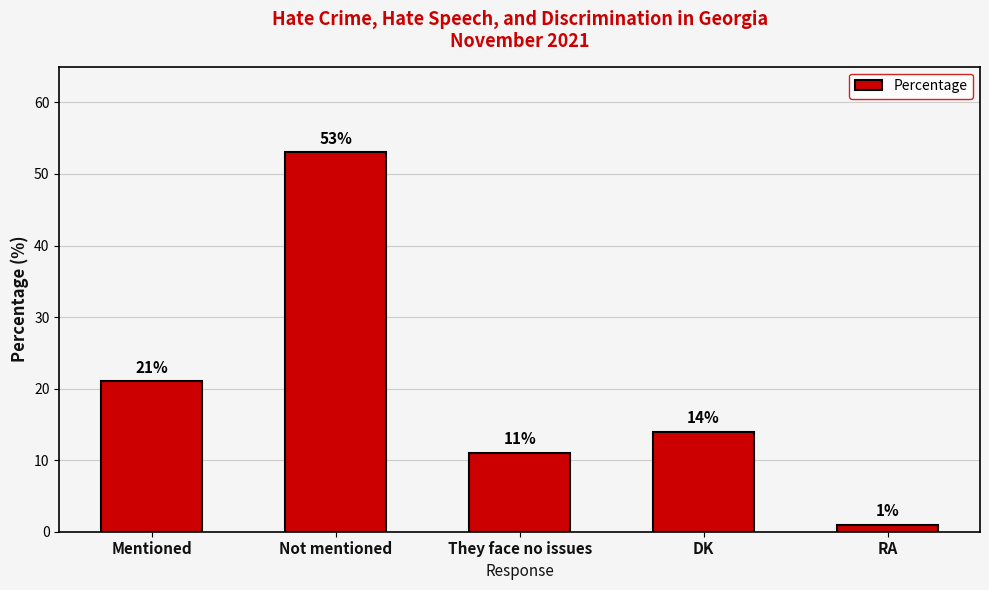

How many series are shown in this chart?

1